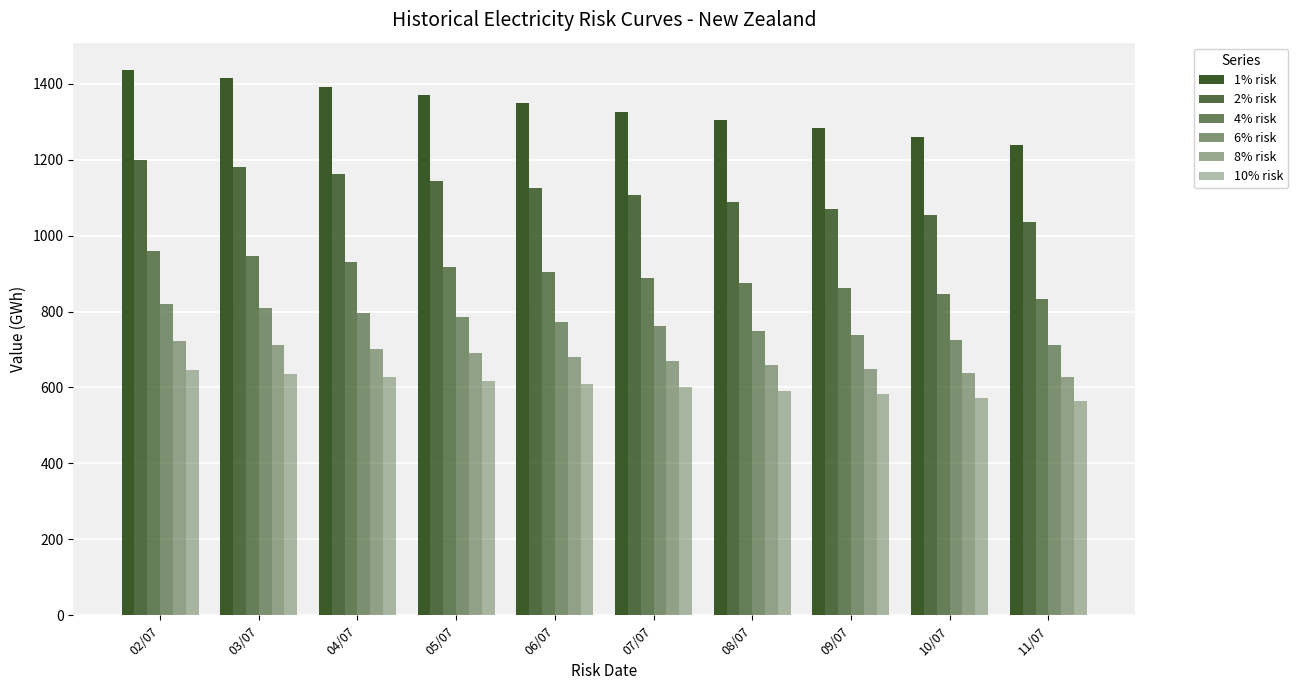

Reading left to right, transcribe all the data shown in this chart.

1% risk: 02/07=1436	03/07=1414	04/07=1392	05/07=1370	06/07=1348	07/07=1326	08/07=1304	09/07=1282	10/07=1260	11/07=1238
2% risk: 02/07=1198	03/07=1180	04/07=1162	05/07=1143	06/07=1125	07/07=1107	08/07=1089	09/07=1071	10/07=1053	11/07=1035
4% risk: 02/07=960	03/07=946	04/07=931	05/07=917	06/07=903	07/07=889	08/07=875	09/07=861	10/07=847	11/07=833
6% risk: 02/07=821	03/07=809	04/07=797	05/07=785	06/07=773	07/07=761	08/07=749	09/07=737	10/07=725	11/07=713
8% risk: 02/07=722	03/07=712	04/07=701	05/07=691	06/07=680	07/07=670	08/07=659	09/07=649	10/07=638	11/07=628
10% risk: 02/07=645	03/07=636	04/07=627	05/07=618	06/07=609	07/07=600	08/07=591	09/07=582	10/07=573	11/07=564